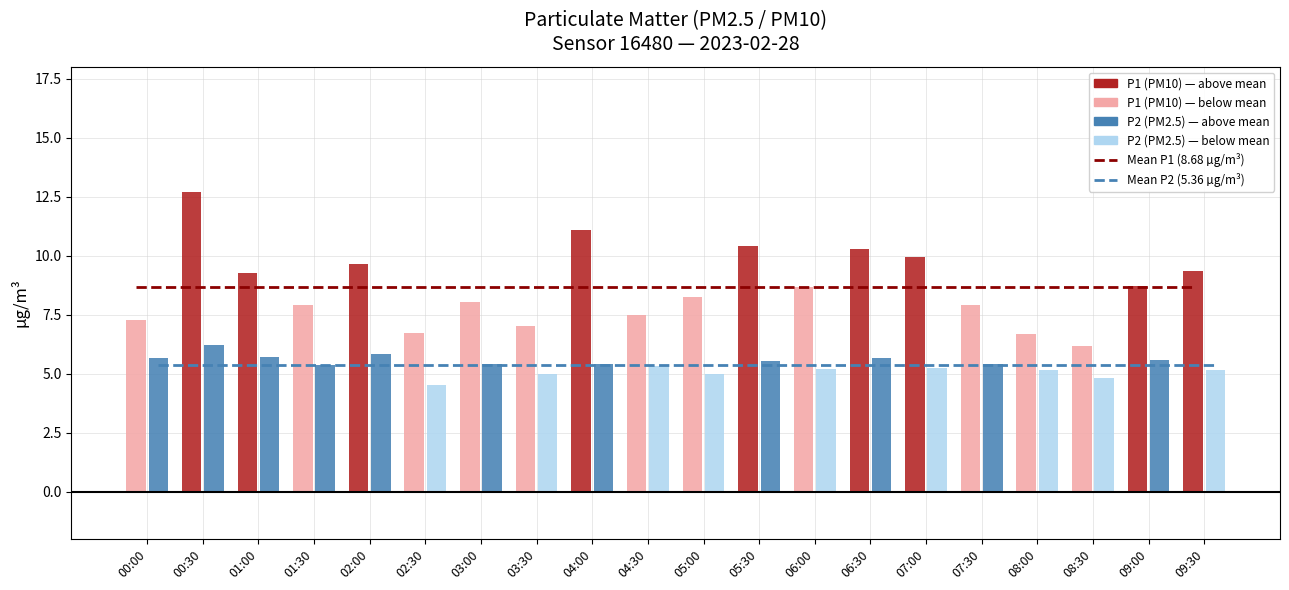

Which series has the largest total across all categories?

Mean P1 (8.7 µg/m³)